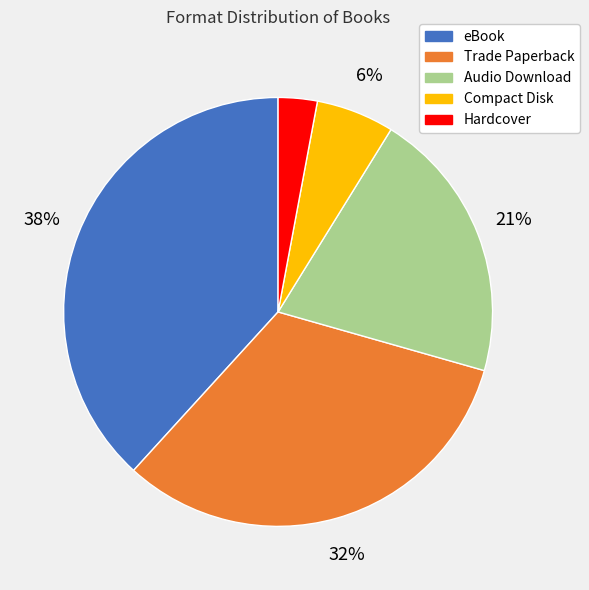

What is the largest slice in the pie chart?

eBook